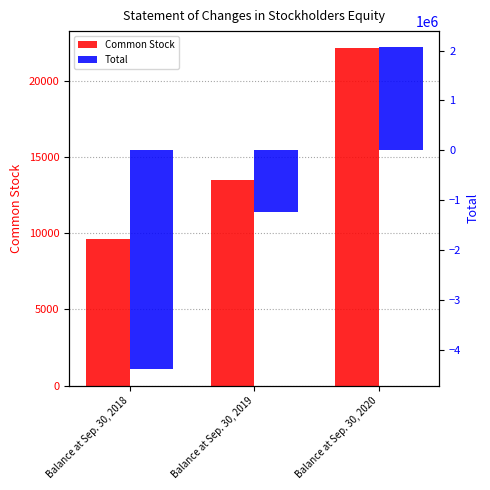

Read the Common Stock value at Balance at Sep. 30, 2018.

9657